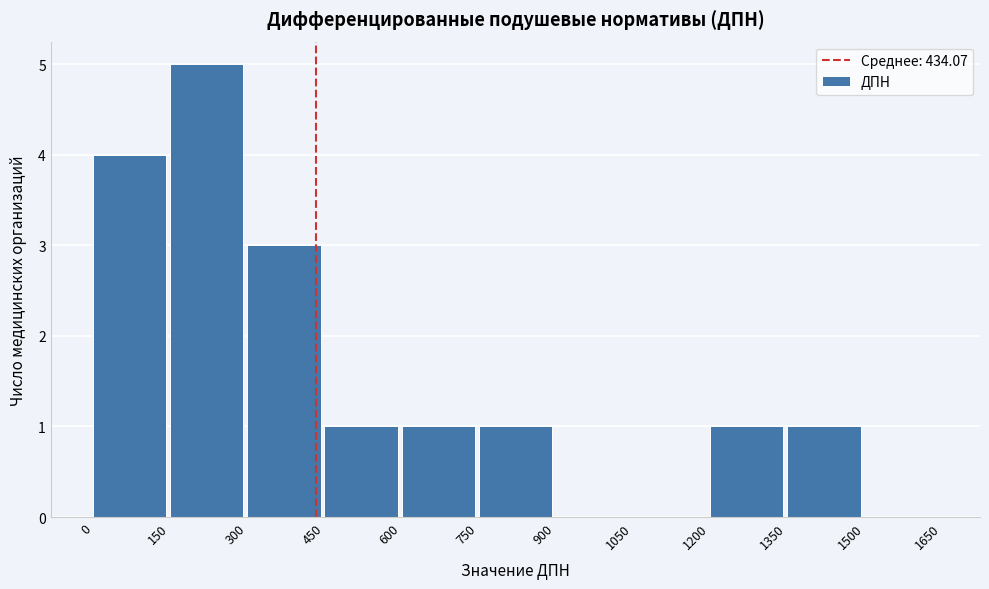

Reading left to right, list every bar in this chart as the range it spans on the x-axis followed by its height. The values are not printed on the chart, so give them approximately, as read against the axis.

0 to 150: 4
150 to 300: 5
300 to 450: 3
450 to 600: 1
600 to 750: 1
750 to 900: 1
900 to 1050: 0
1050 to 1200: 0
1200 to 1350: 1
1350 to 1500: 1
1500 to 1650: 0